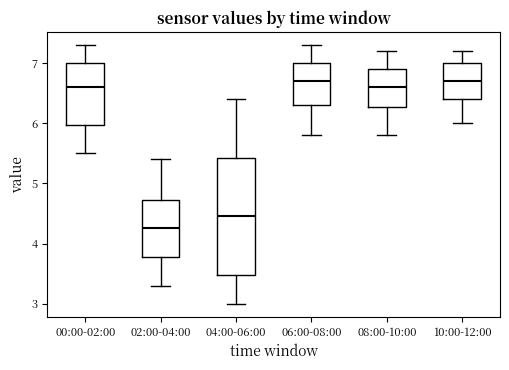

Reading left to right, read every box against the y-axis: the position of its median line, the range the box covers, and the ends of its whiskers. The values are not printed on the chart, so give them approximately, as read against the axis.

00:00-02:00: median 6.6, box 6.0 to 7.0, whiskers 5.5 to 7.3
02:00-04:00: median 4.3, box 3.8 to 4.7, whiskers 3.3 to 5.4
04:00-06:00: median 4.5, box 3.5 to 5.4, whiskers 3.0 to 6.4
06:00-08:00: median 6.7, box 6.3 to 7.0, whiskers 5.8 to 7.3
08:00-10:00: median 6.6, box 6.3 to 6.9, whiskers 5.8 to 7.2
10:00-12:00: median 6.7, box 6.4 to 7.0, whiskers 6.0 to 7.2